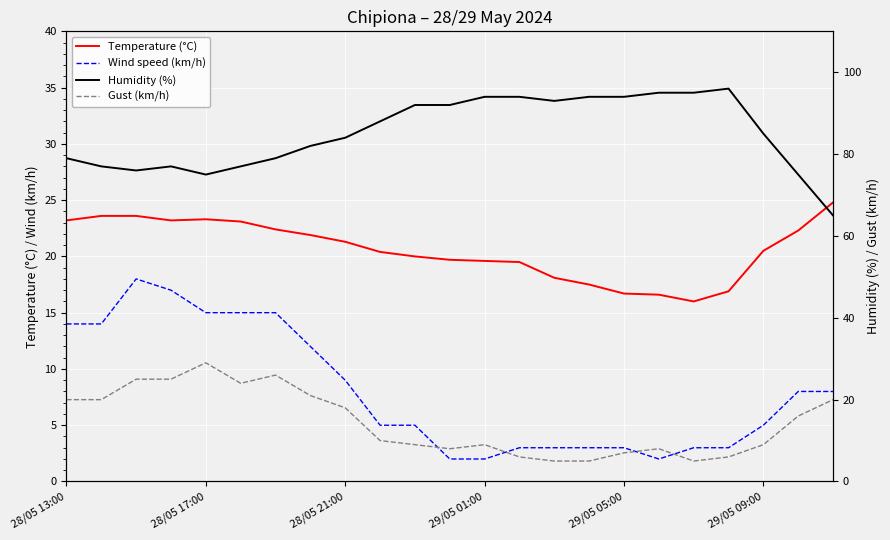

What is the total value across all series at 15?

119.5